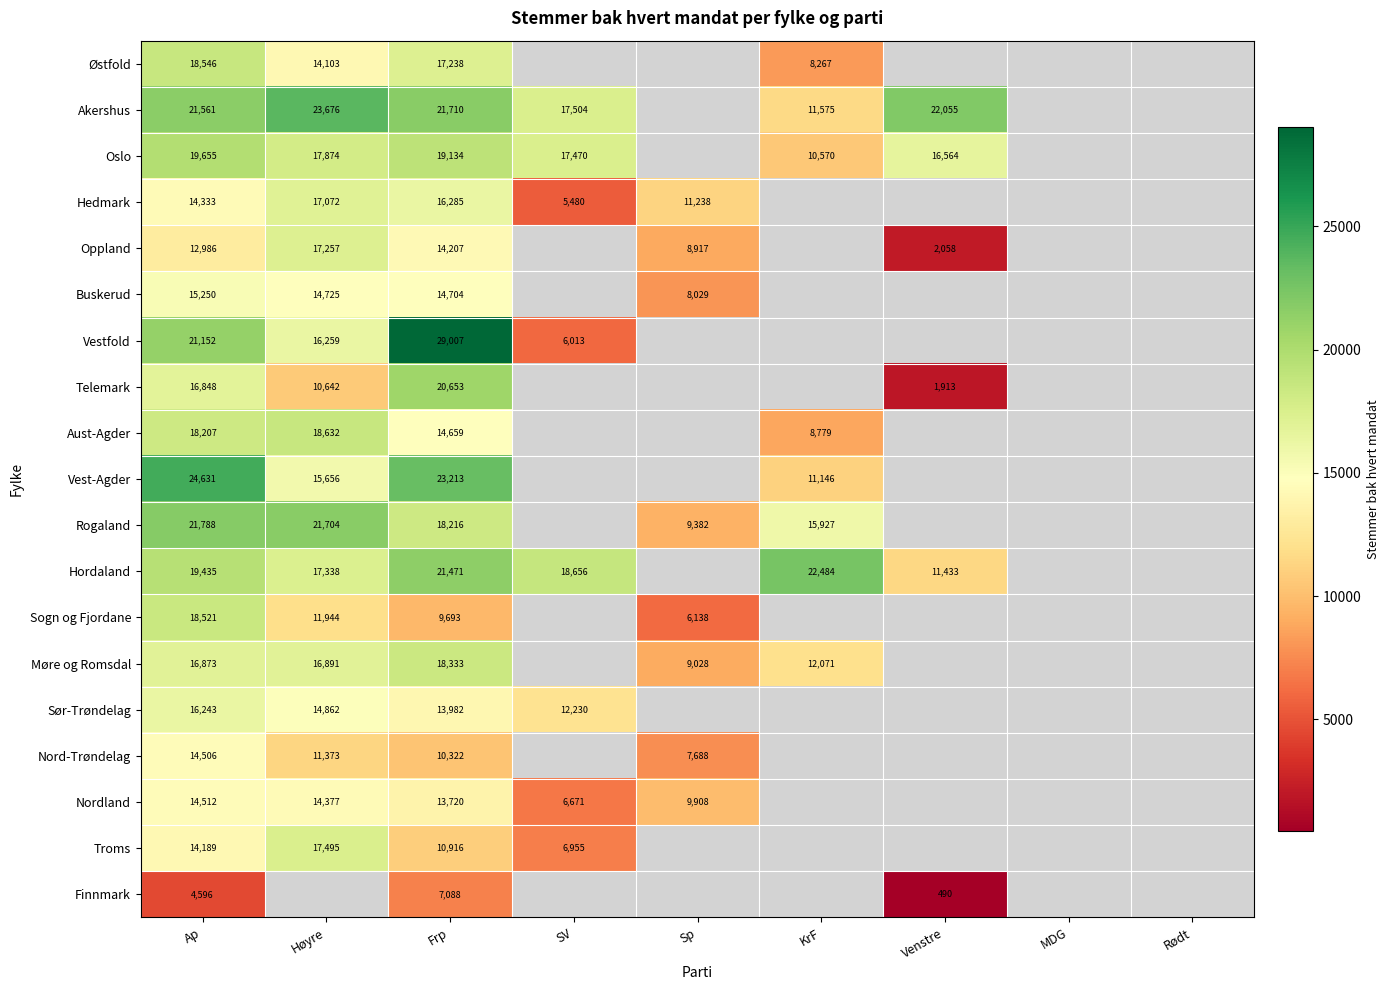

True or false: Hordaland has a value of 17338 at Høyre.

True